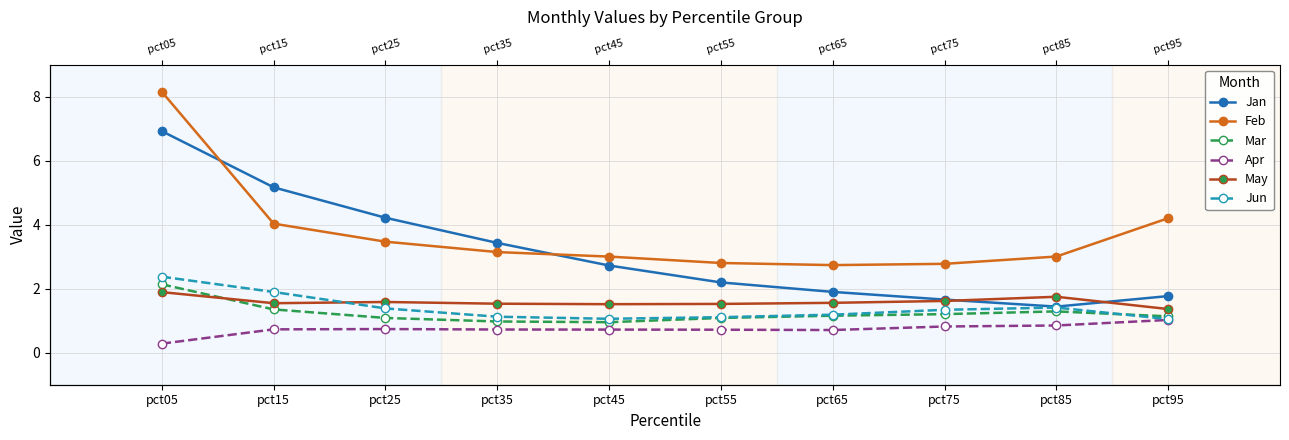

List the labels in order of Apr value, smallest first.

pct05, pct65, pct55, pct45, pct35, pct15, pct25, pct75, pct85, pct95